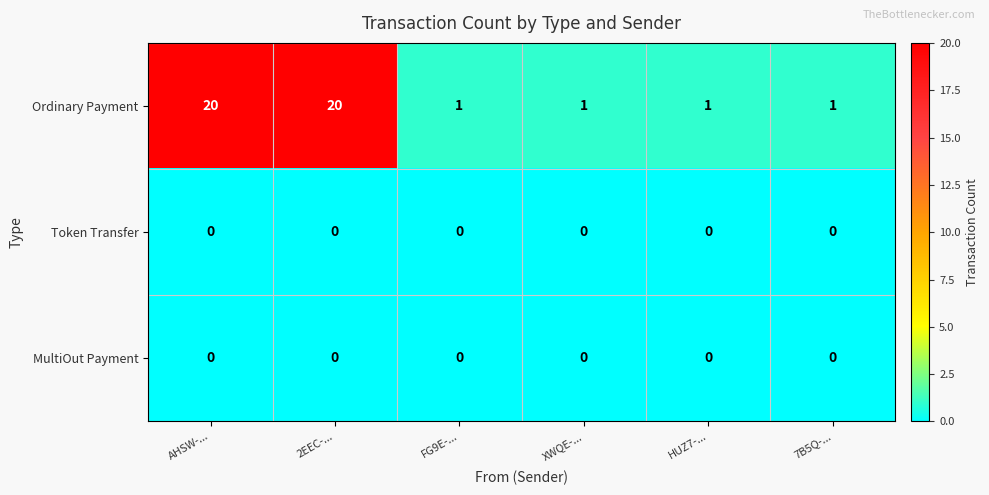

What is the maximum value shown in the chart?

20